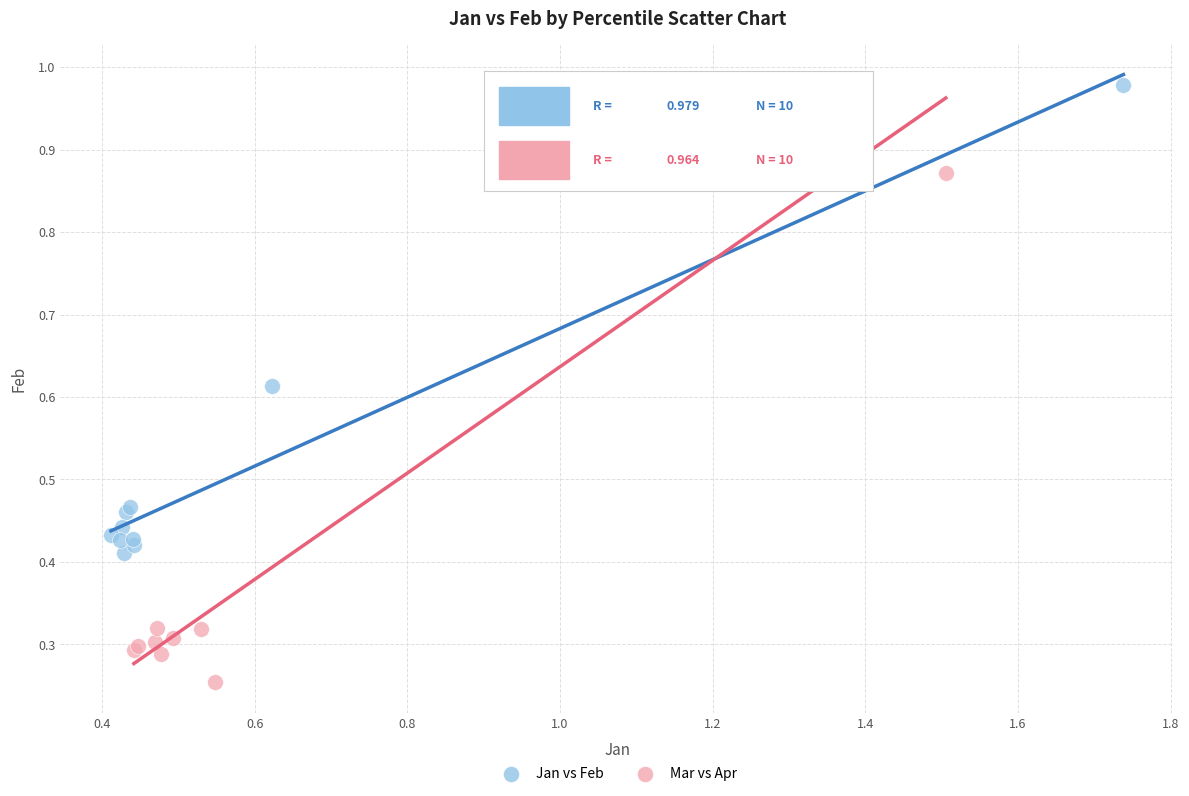

Which series contains the highest Y value?

Jan vs Feb